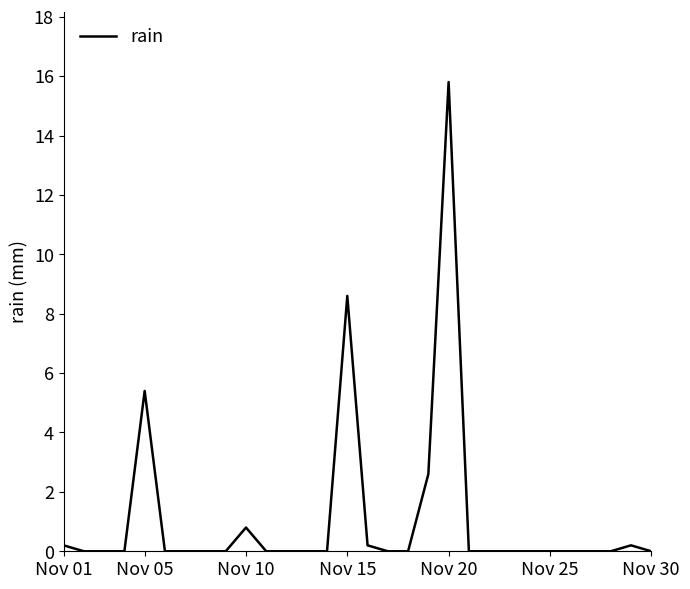

What is the greatest value displayed?

15.8